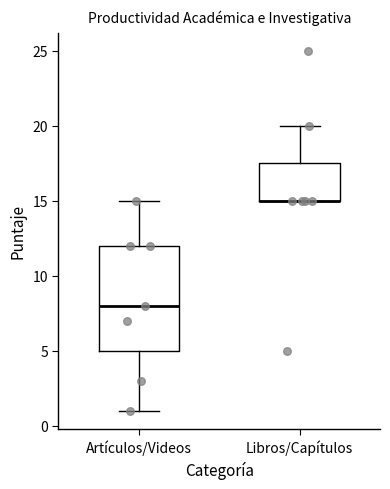

Where does the median line of the box for Artículos/Videos sit on the y-axis? The values are not printed on the chart, so give them approximately, as read against the axis.

8.0